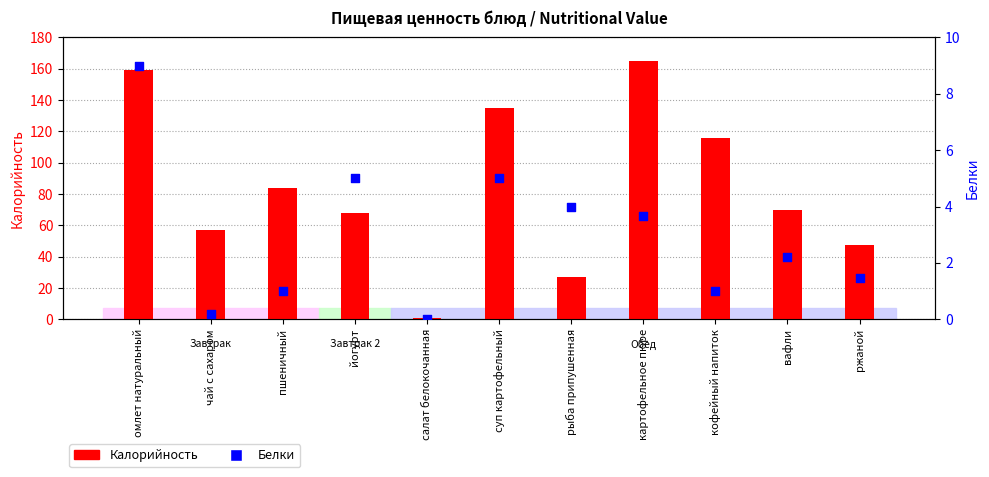

Which series has the largest total across all categories?

Калорийность